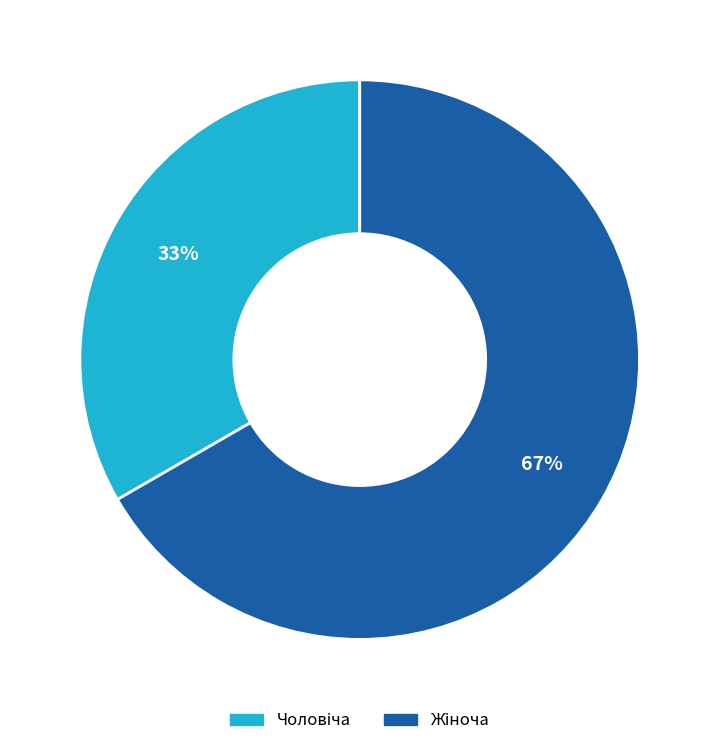

Is there any slice that represents more than half of the pie?

Yes